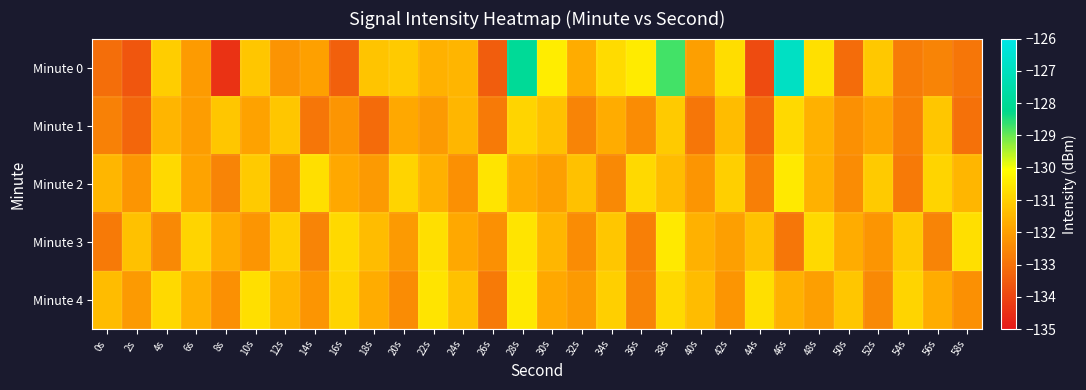

Reading left to right, list all the values displayed in this chart.

Minute 0: 0s=-133.1	2s=-133.6	4s=-131.1	6s=-132.1	8s=-134.4	10s=-131.2	12s=-132.2	14s=-132.0	16s=-133.4	18s=-131.2	20s=-131.1	22s=-131.6	24s=-131.5	26s=-133.5	28s=-128.0	30s=-130.4	32s=-131.7	34s=-130.8	36s=-130.4	38s=-128.7	40s=-132.0	42s=-130.7	44s=-133.9	46s=-126.9	48s=-130.7	50s=-133.1	52s=-131.1	54s=-132.8	56s=-132.6	58s=-132.9
Minute 1: 0s=-132.7	2s=-133.3	4s=-131.5	6s=-132.0	8s=-131.2	10s=-131.9	12s=-131.2	14s=-132.9	16s=-132.2	18s=-133.1	20s=-131.8	22s=-132.1	24s=-131.5	26s=-132.8	28s=-130.9	30s=-131.3	32s=-132.6	34s=-131.7	36s=-132.4	38s=-131.1	40s=-132.9	42s=-131.4	44s=-133.2	46s=-130.8	48s=-131.6	50s=-132.3	52s=-131.9	54s=-132.7	56s=-131.2	58s=-133.0
Minute 2: 0s=-131.5	2s=-132.2	4s=-130.8	6s=-131.9	8s=-132.6	10s=-131.1	12s=-132.4	14s=-130.7	16s=-131.8	18s=-132.1	20s=-130.9	22s=-131.6	24s=-132.3	26s=-130.6	28s=-131.7	30s=-132.0	32s=-131.3	34s=-132.5	36s=-130.8	38s=-131.4	40s=-132.2	42s=-131.0	44s=-132.7	46s=-130.5	48s=-131.6	50s=-132.4	52s=-131.1	54s=-132.8	56s=-130.9	58s=-131.5
Minute 3: 0s=-132.8	2s=-131.3	4s=-132.5	6s=-130.9	8s=-131.7	10s=-132.2	12s=-131.0	14s=-132.6	16s=-130.8	18s=-131.4	20s=-132.1	22s=-130.7	24s=-131.8	26s=-132.3	28s=-130.6	30s=-131.5	32s=-132.4	34s=-131.2	36s=-132.7	38s=-130.5	40s=-131.6	42s=-132.0	44s=-131.3	46s=-132.9	48s=-130.8	50s=-131.7	52s=-132.2	54s=-131.1	56s=-132.6	58s=-130.7
Minute 4: 0s=-131.4	2s=-132.1	4s=-130.8	6s=-131.6	8s=-132.3	10s=-130.7	12s=-131.5	14s=-132.2	16s=-130.9	18s=-131.7	20s=-132.4	22s=-130.6	24s=-131.3	26s=-132.8	28s=-130.5	30s=-131.8	32s=-132.1	34s=-131.0	36s=-132.6	38s=-130.8	40s=-131.4	42s=-132.2	44s=-130.7	46s=-131.6	48s=-132.0	50s=-131.2	52s=-132.5	54s=-130.9	56s=-131.7	58s=-132.3